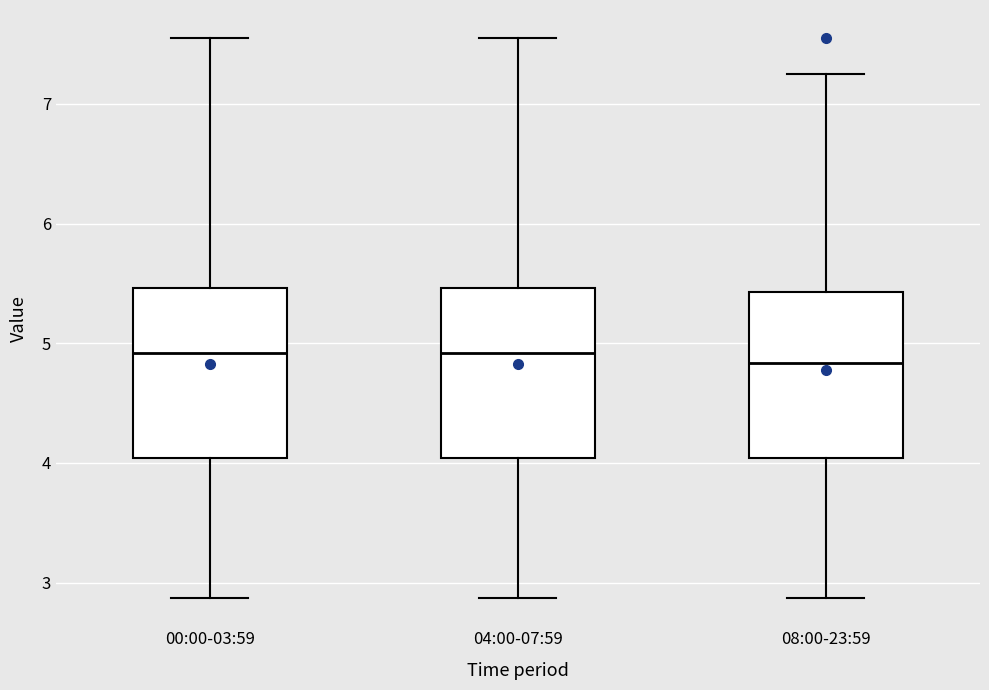

Reading left to right, transcribe this box plot: for each box, give where its median line is, the range the box spans, and where its two whiskers end, as read against the y-axis. The values are not printed on the chart, so give them approximately, as read against the axis.

00:00-03:59: median 4.9, box 4.0 to 5.5, whiskers 2.9 to 7.6
04:00-07:59: median 4.9, box 4.0 to 5.5, whiskers 2.9 to 7.6
08:00-23:59: median 4.8, box 4.0 to 5.4, whiskers 2.9 to 7.3